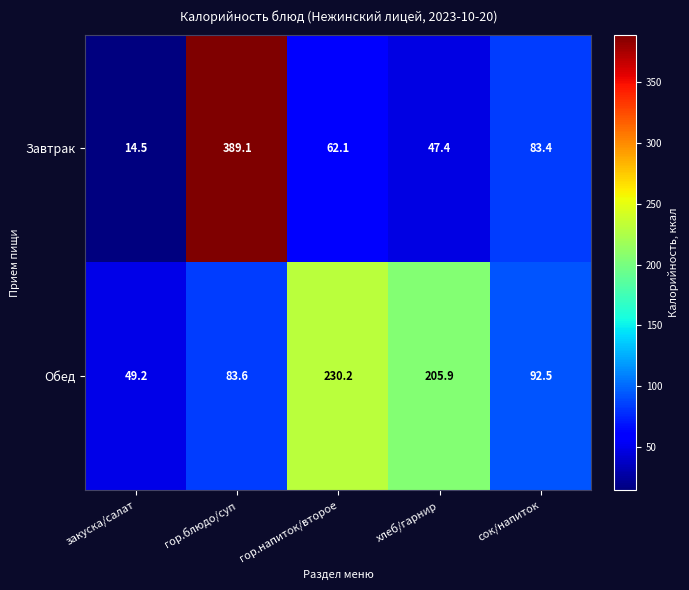

At how many categories does at least one series exceed 377?

1